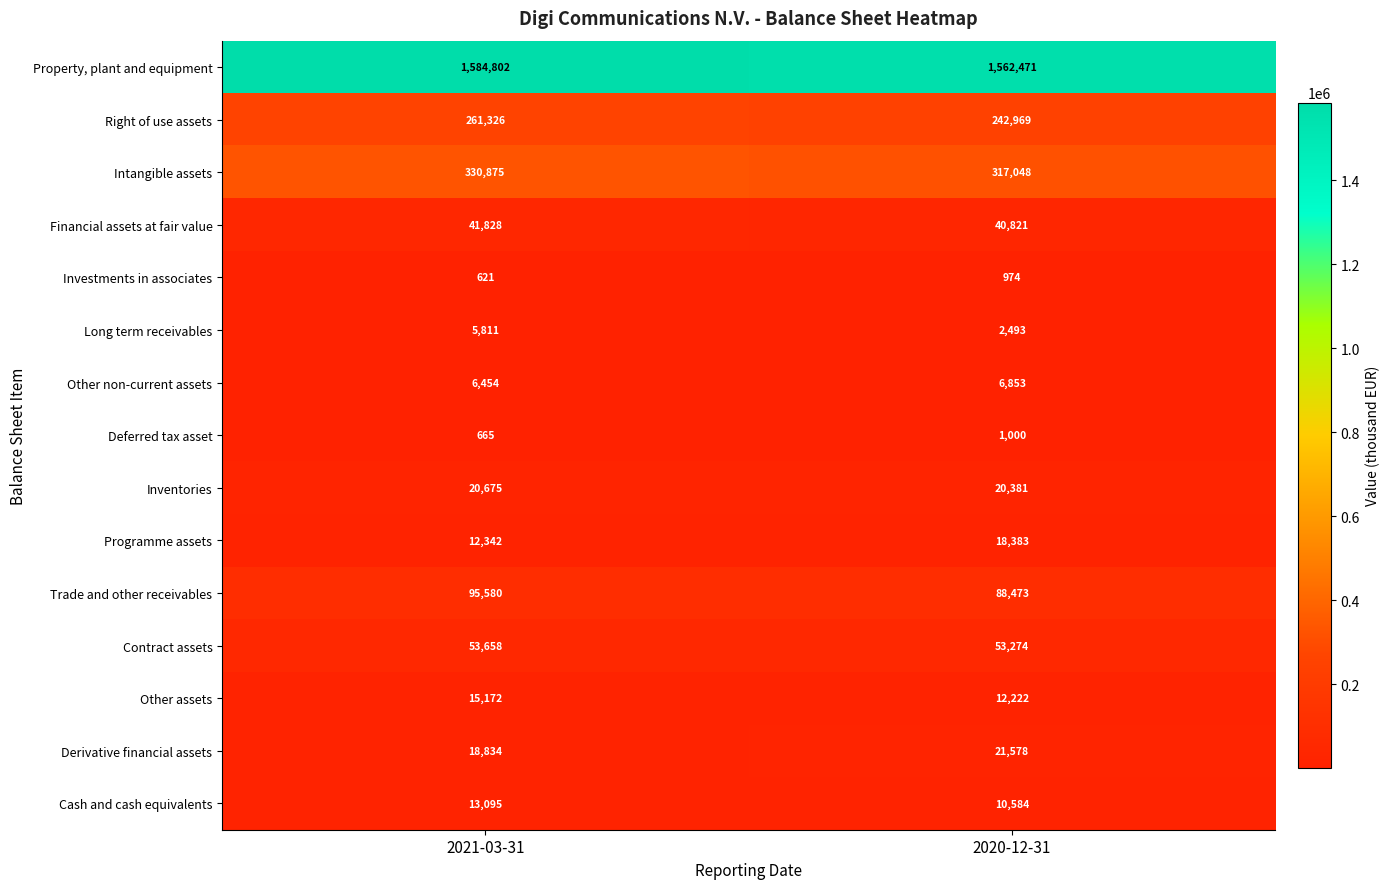

What is the greatest value displayed?

1584802